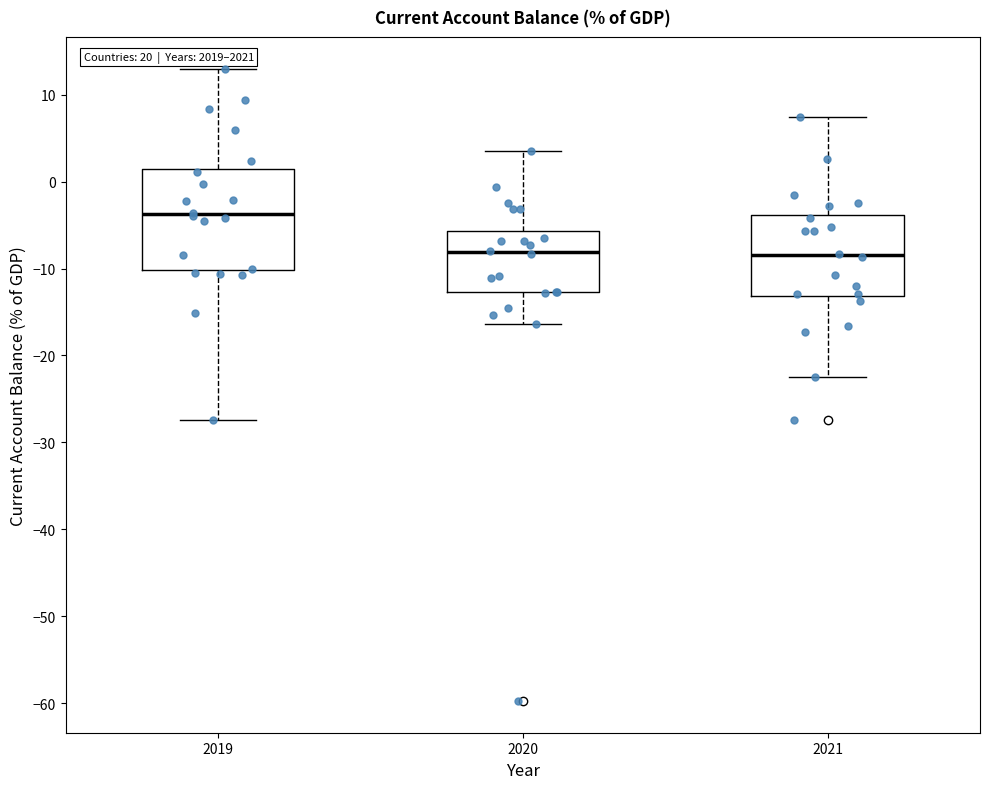

Reading left to right, read every box against the y-axis: the position of its median line, the range the box covers, and the ends of its whiskers. The values are not printed on the chart, so give them approximately, as read against the axis.

2019: median -4, box -10 to 1, whiskers -27 to 13
2020: median -8, box -13 to -6, whiskers -16 to 4
2021: median -8, box -13 to -4, whiskers -22 to 7